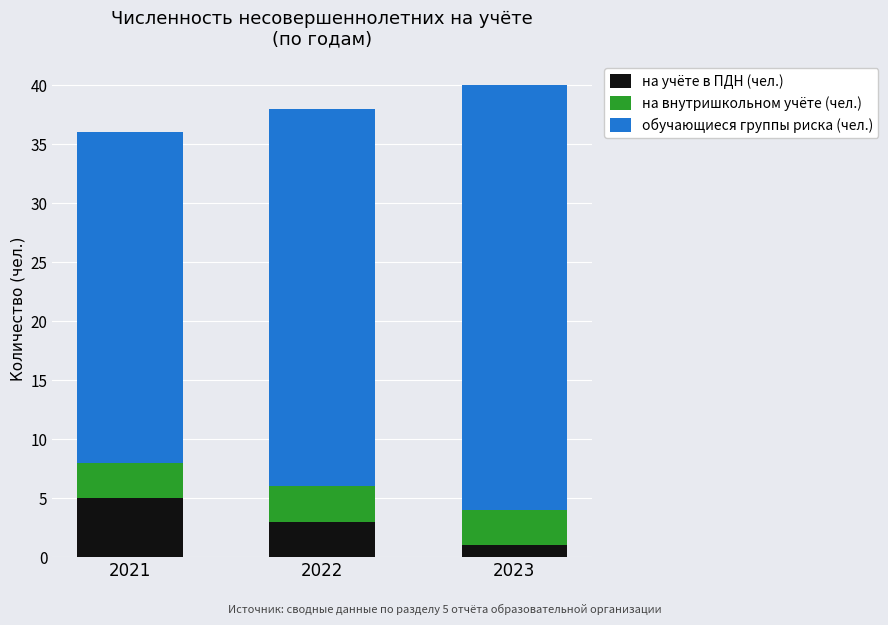

The на учёте в ПДН (чел.) series shows 1 at 2023. True or false?

True